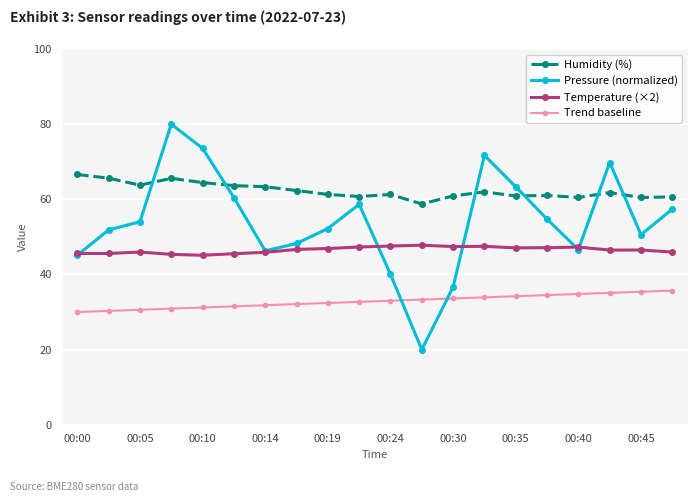

What is the lowest value of the Trend baseline series?

30.0